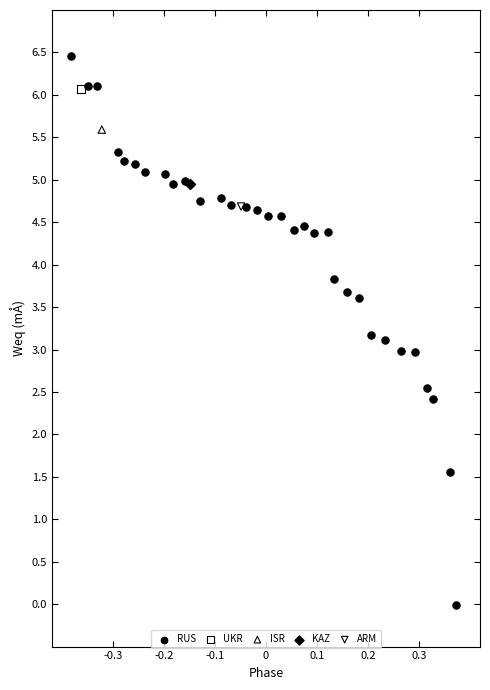

What are all the series names shown in the legend?

RUS, UKR, ISR, KAZ, ARM